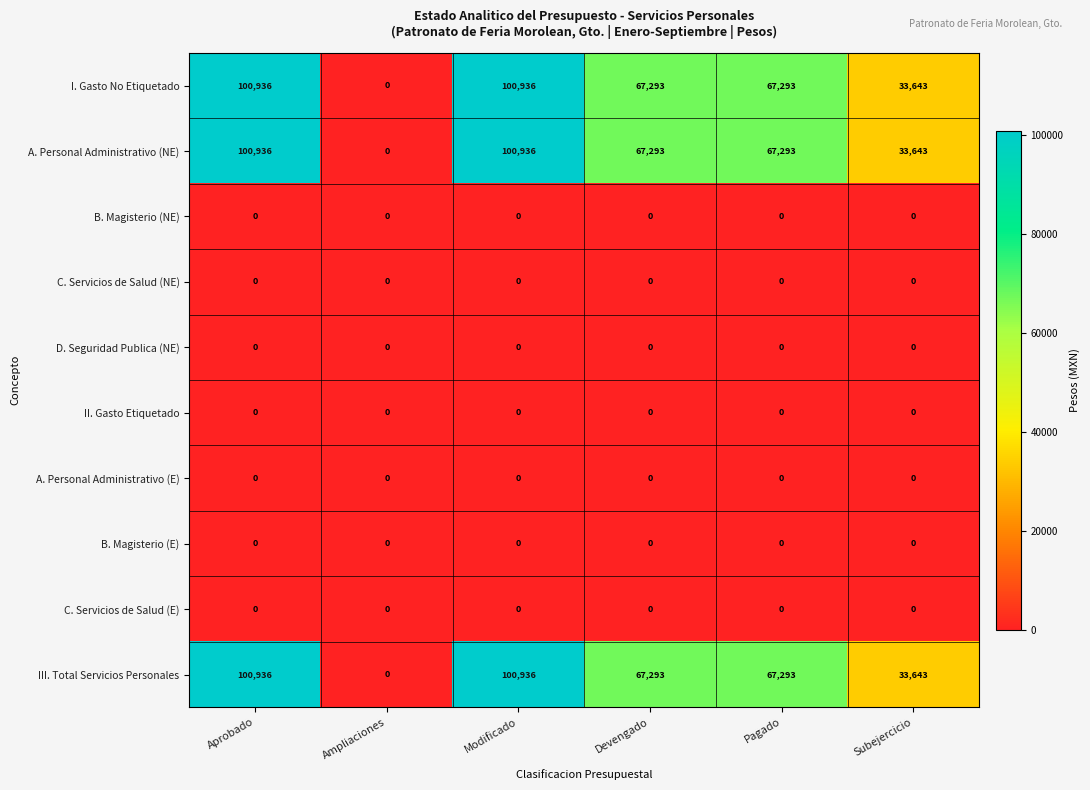

What is the total value across all series at Aprobado?

302808